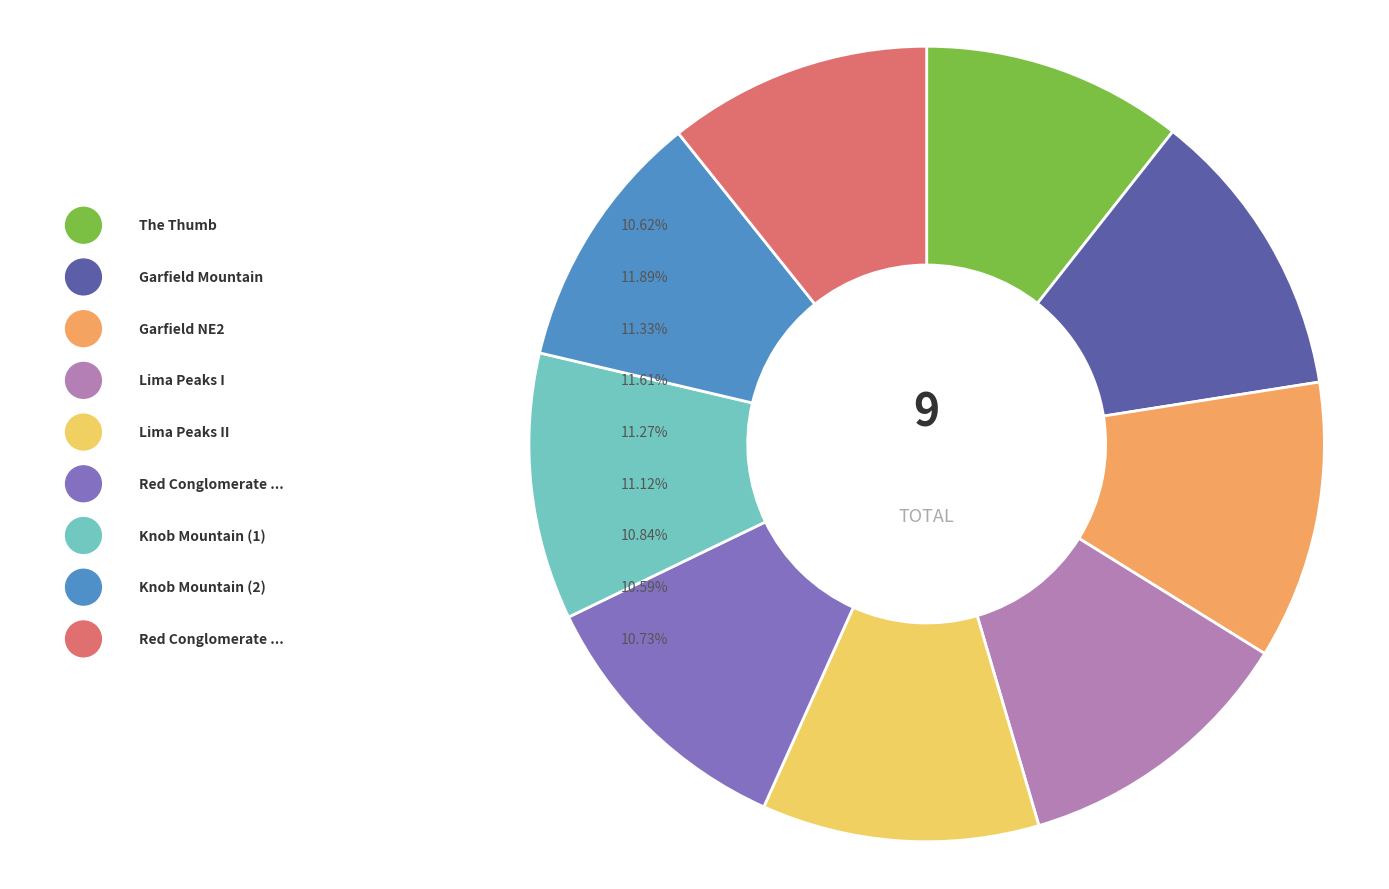

Combined, what portion of the pie is Knob Mountain (1) and Lima Peaks II?

22.1%